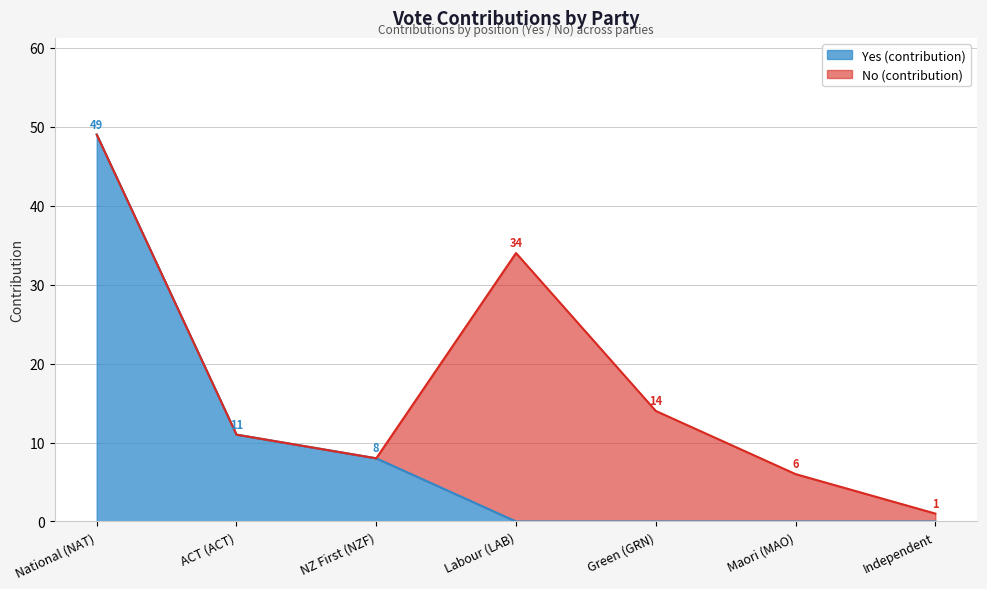

What is the change in value from National (NAT) to NZ First (NZF)?

-41